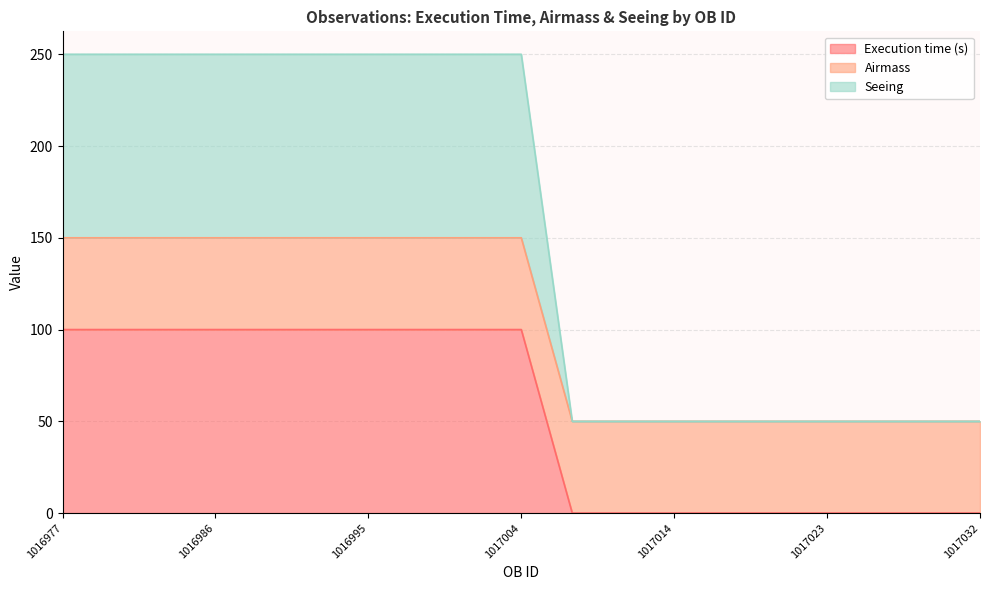

Does the chart display data point markers on the line(s)?

No